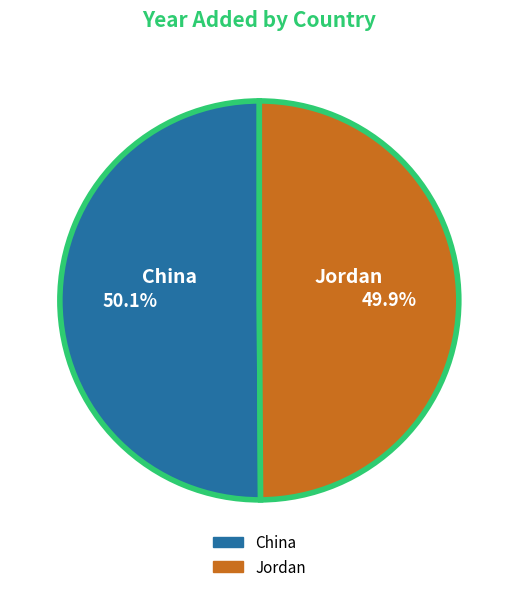

Do Jordan and China together represent more than half of the pie?

Yes